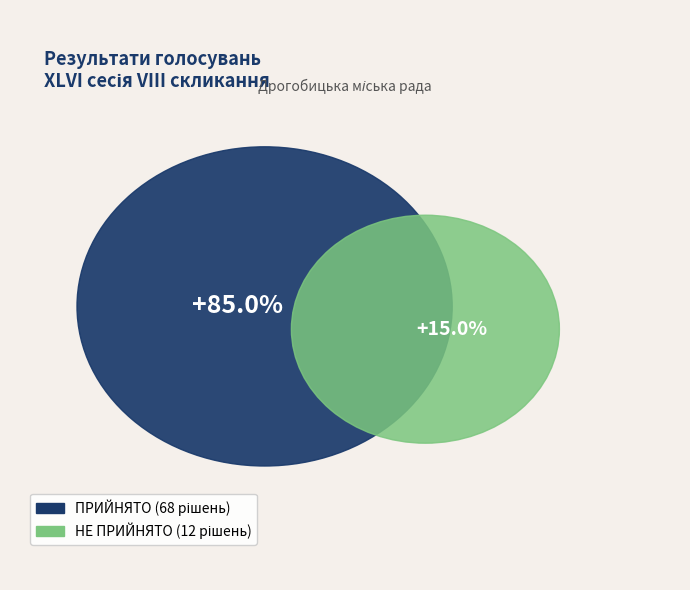

To the nearest percent, what portion does ПРИЙНЯТО represent?

85%